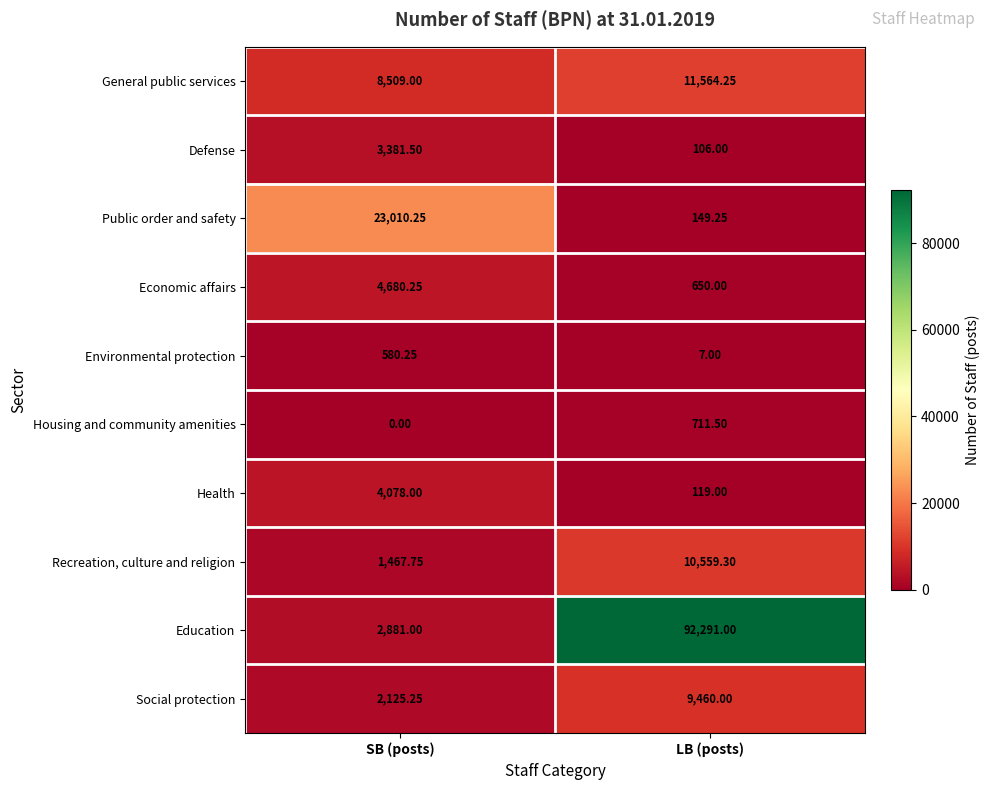

Which series changed the most between SB (posts) and LB (posts)?

Education